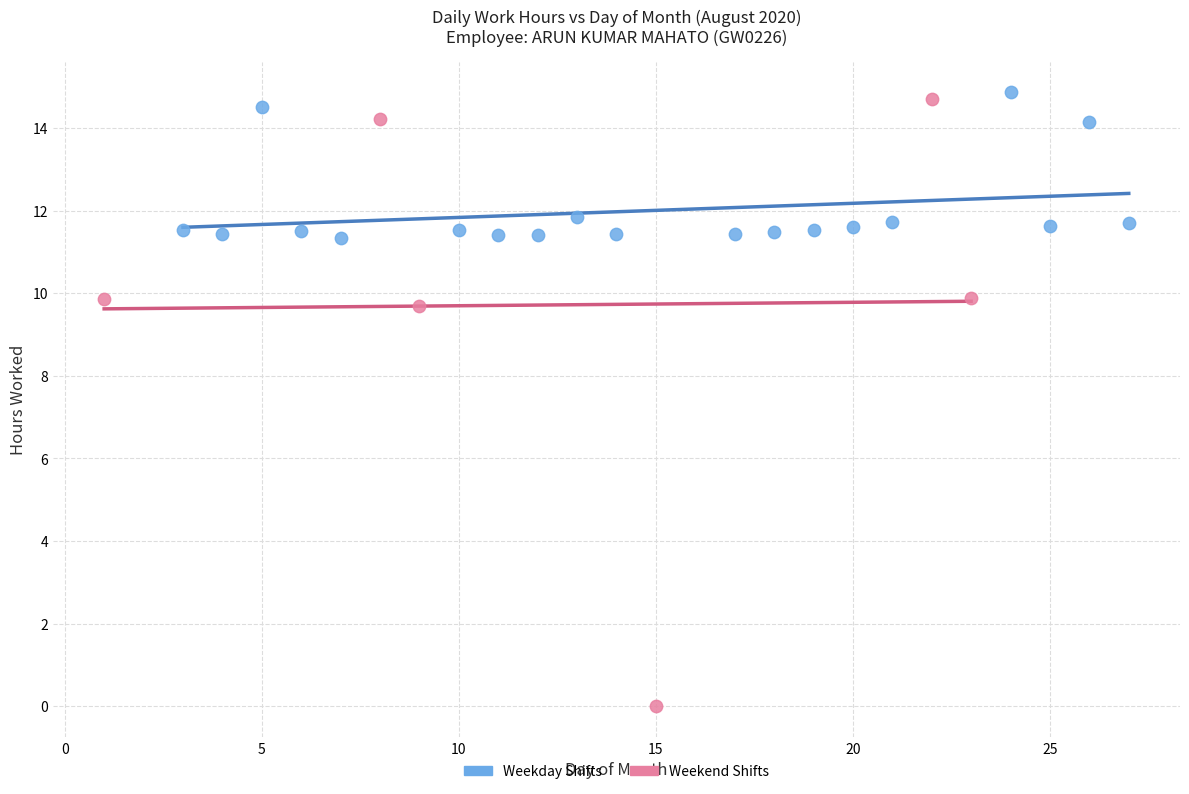

Which series has the largest Y range (max minus min)?

Weekend Shifts